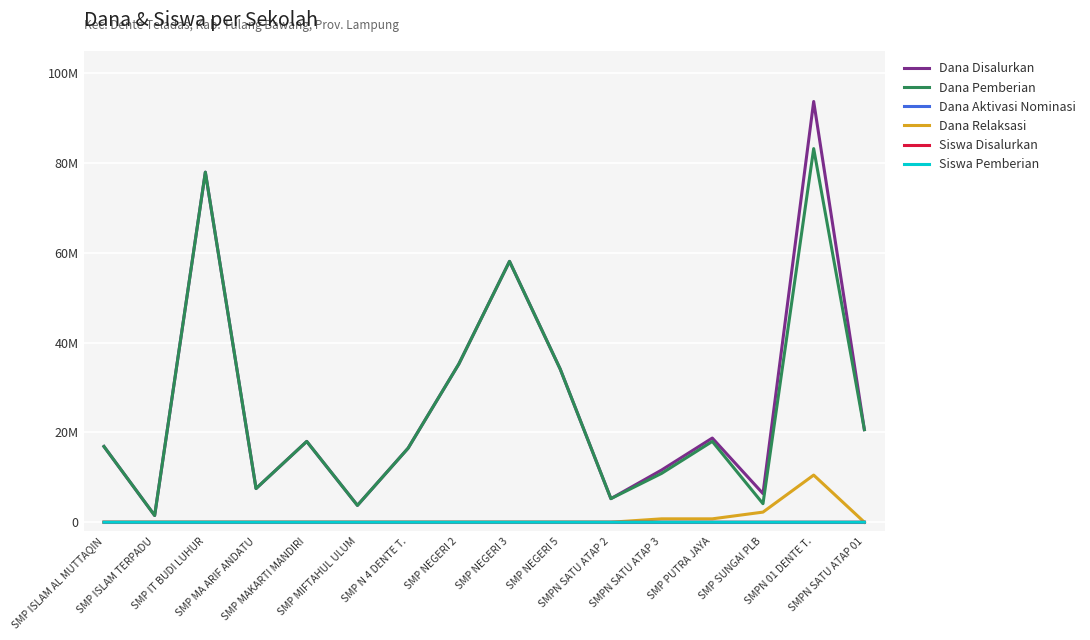

True or false: Dana Disalurkan and Dana Relaksasi cross at least once.

False